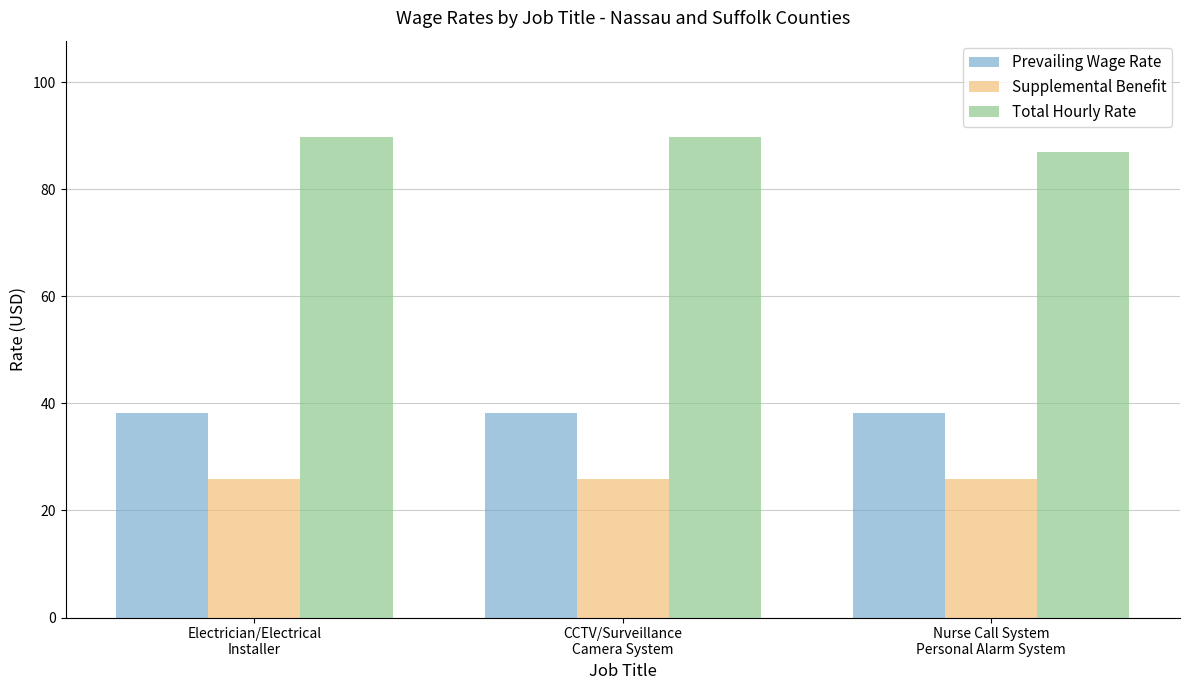

What is the difference between the maximum and minimum values in the Total Hourly Rate series?

2.8